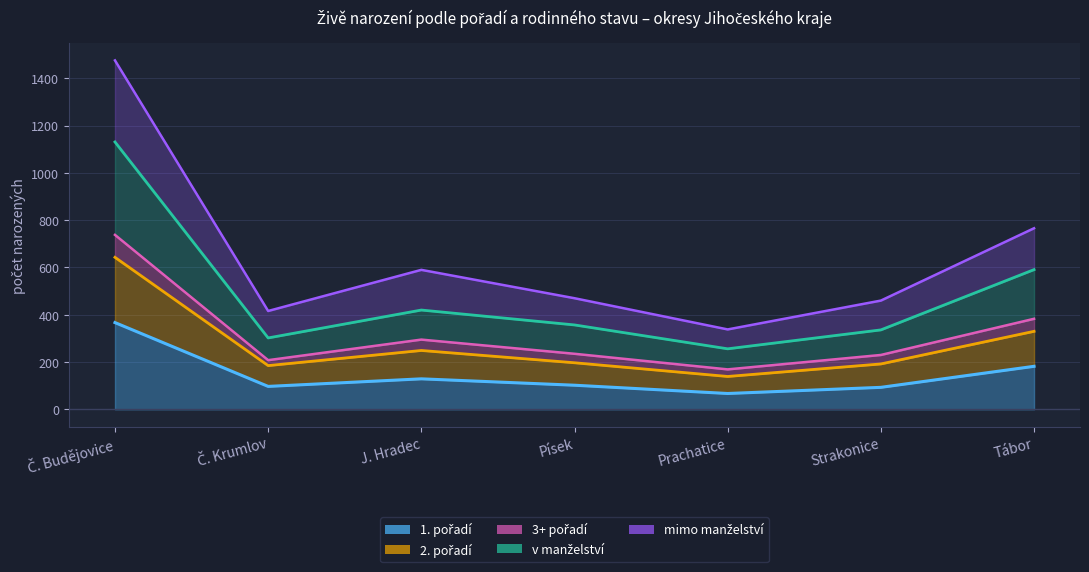

At how many categories does at least one series exceed 1450?

1